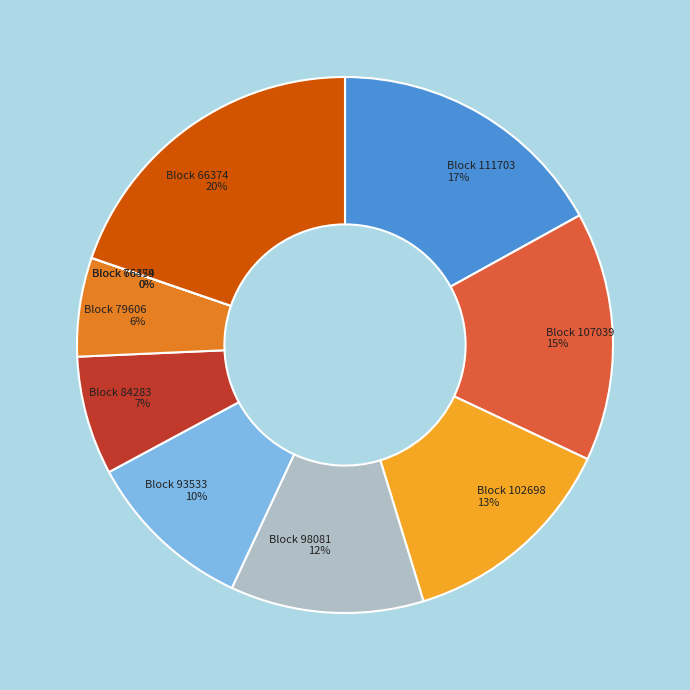

Does 76454 account for over 50% of the chart?

No